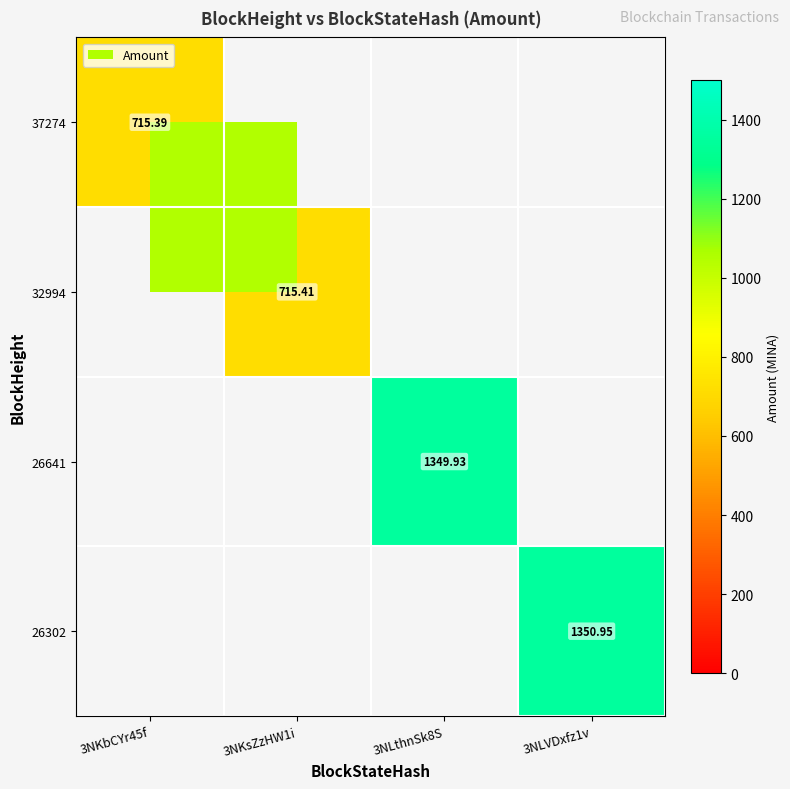

What value does the 26302 series have at 3NLVDxfz1v?

1350.9